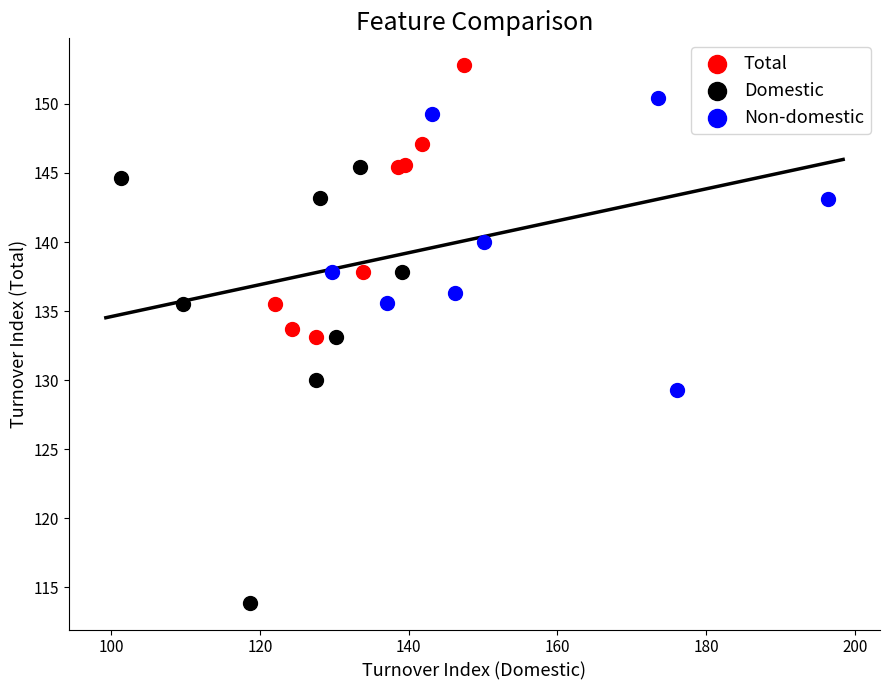

What are all the series names shown in the legend?

Total, Domestic, Non-domestic